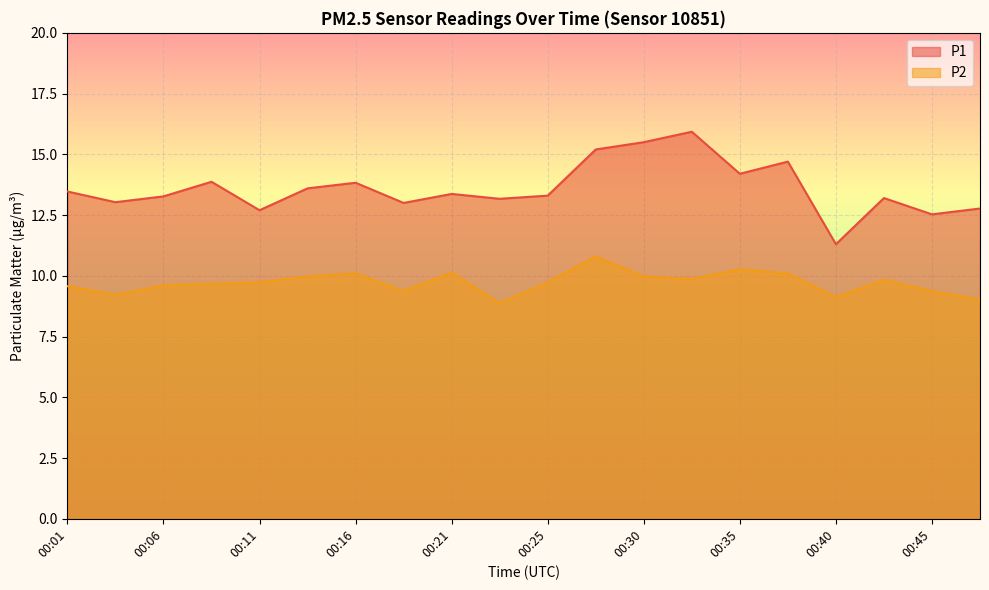

At which category is the sum across all series the highest?

00:28